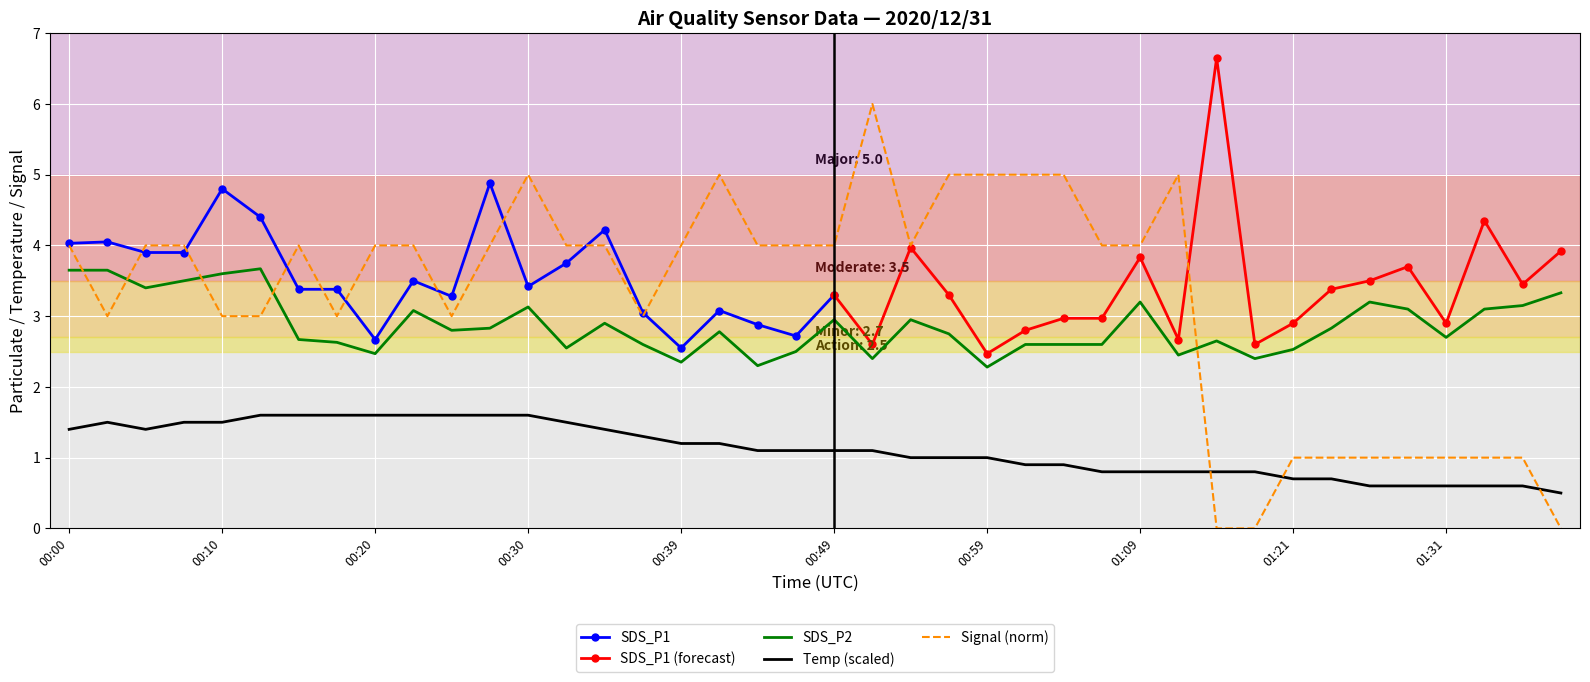

How many intersections are there between Signal and Temp?

3